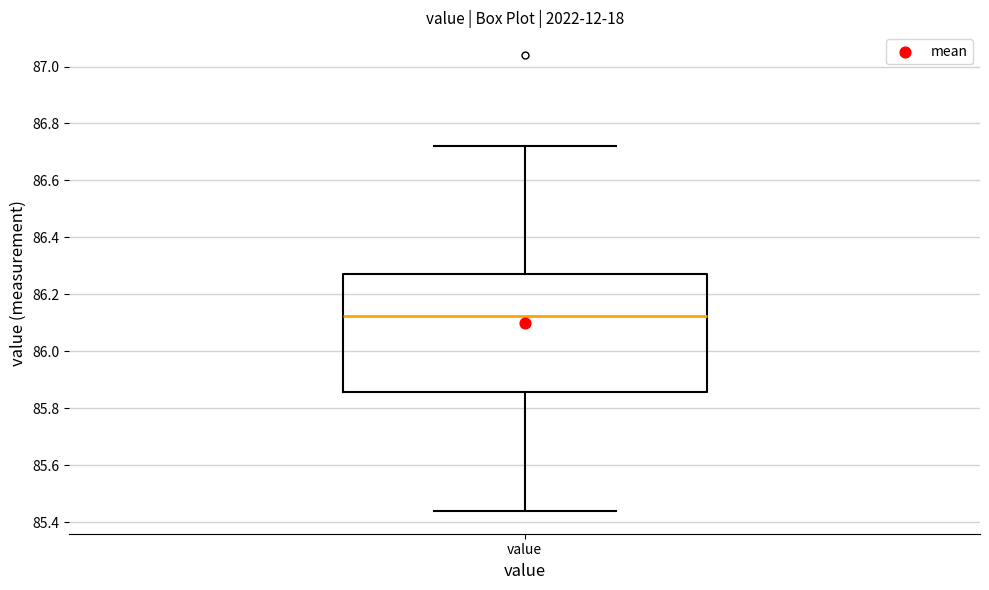

Read this box plot against the y-axis: the position of the median line, the range covered by the box, and the ends of both whiskers. The values are not printed on the chart, so give them approximately, as read against the axis.

median 86.12, box 85.86 to 86.28, whiskers 85.44 to 86.72